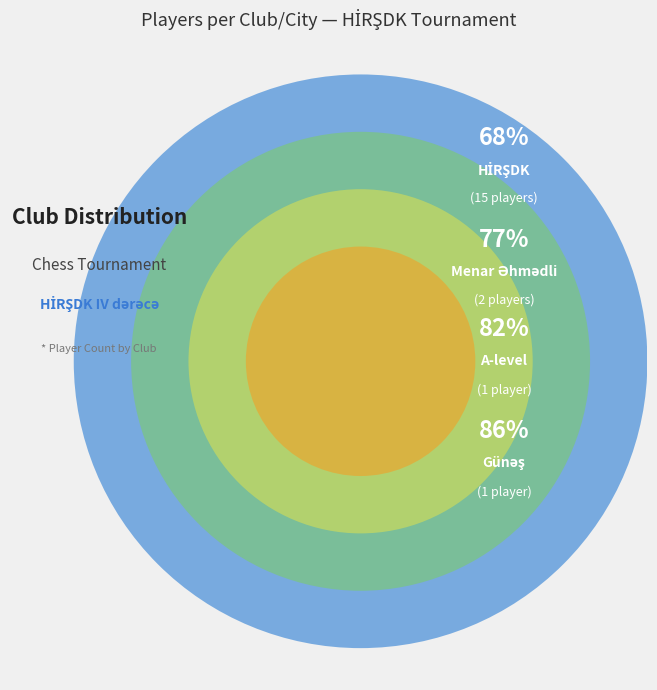

What percentage is NOT represented by Menar Əhmədli?

90.9%